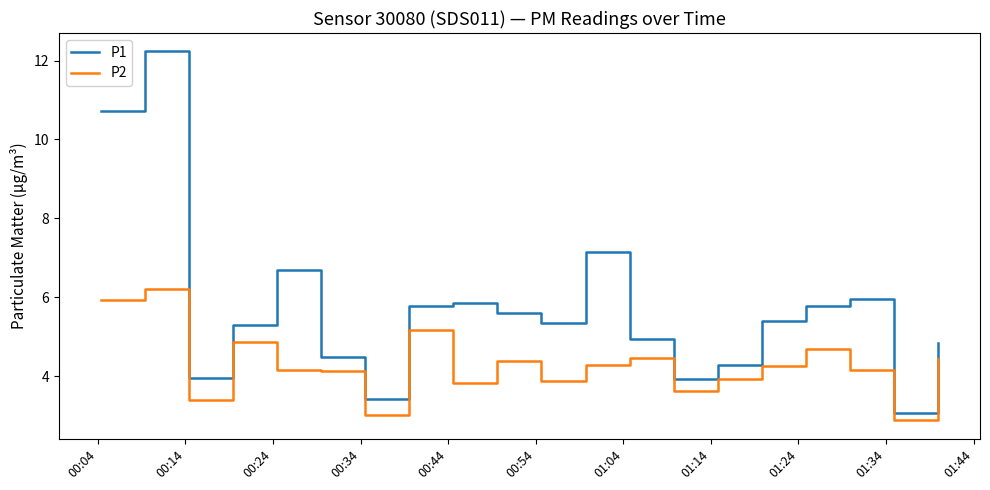

Which series has the widest spread of values?

P1